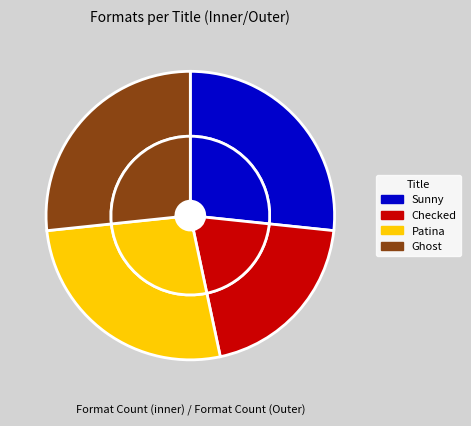

To the nearest percent, what is the average slice percentage?

25%